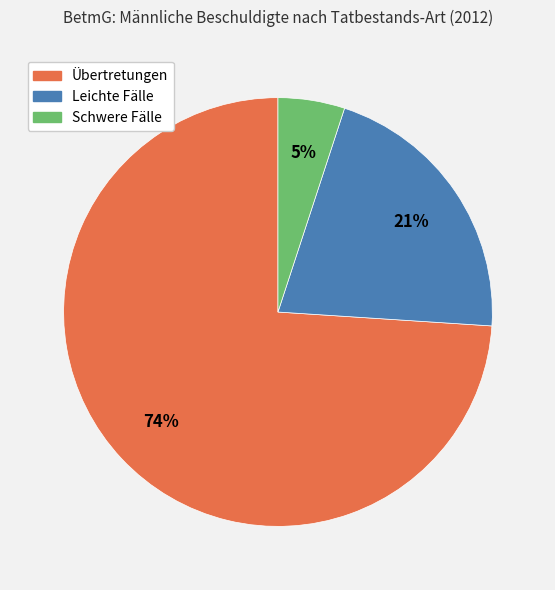

Is it true that Leichte Fälle is 15% of the pie?

False